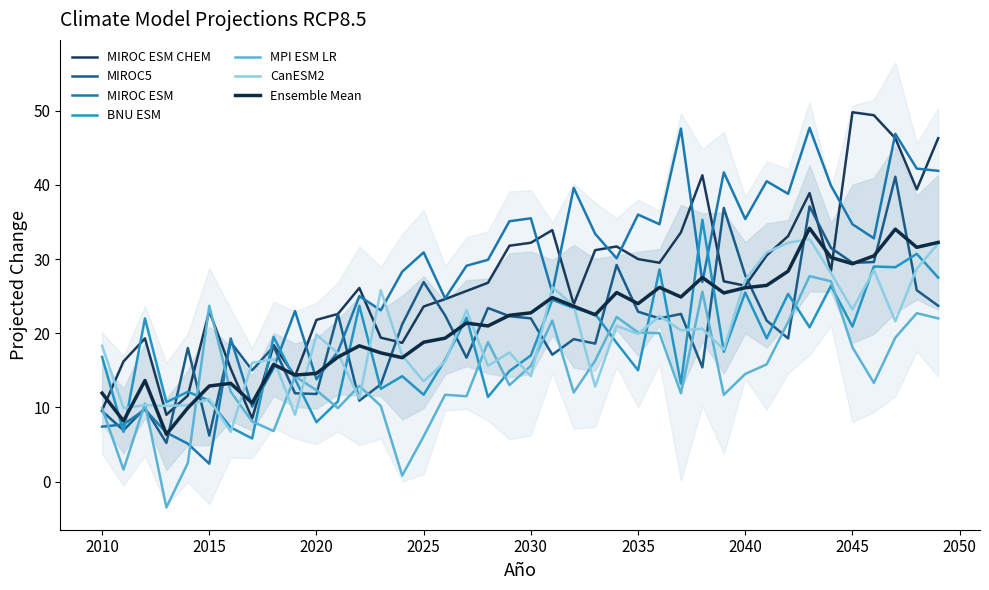

Which series has the widest spread of values?

MIROC.ESM_RCP85